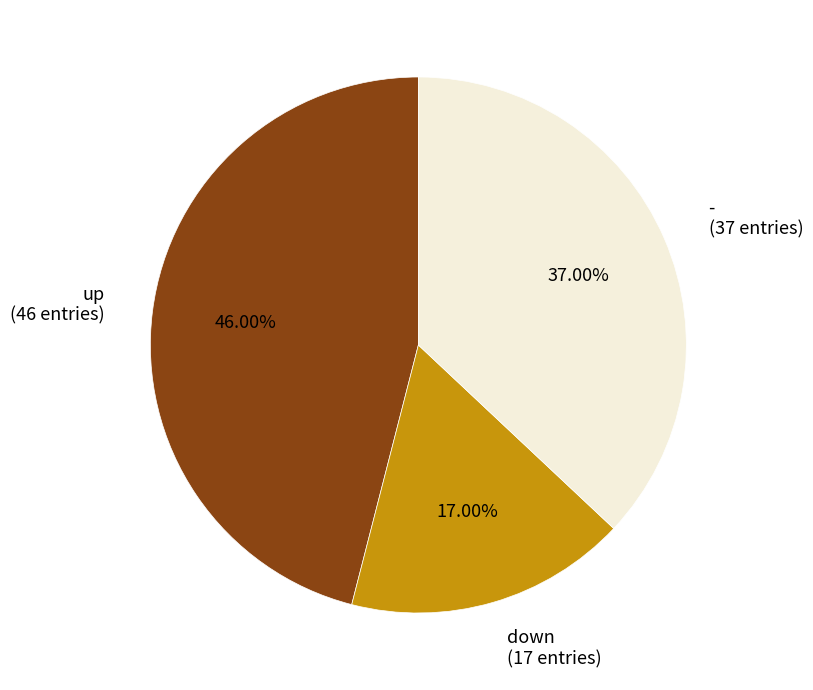

To the nearest percent, what portion does - represent?

37%